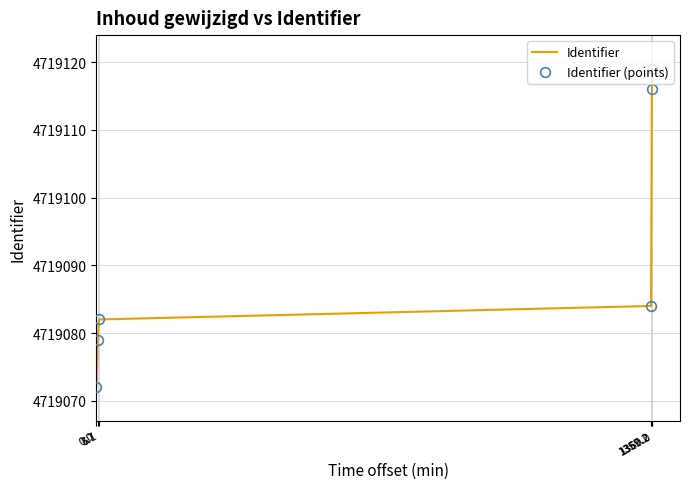

At 1357.2, list the series in order from smallest to largest.

Identifier, Identifier (points)